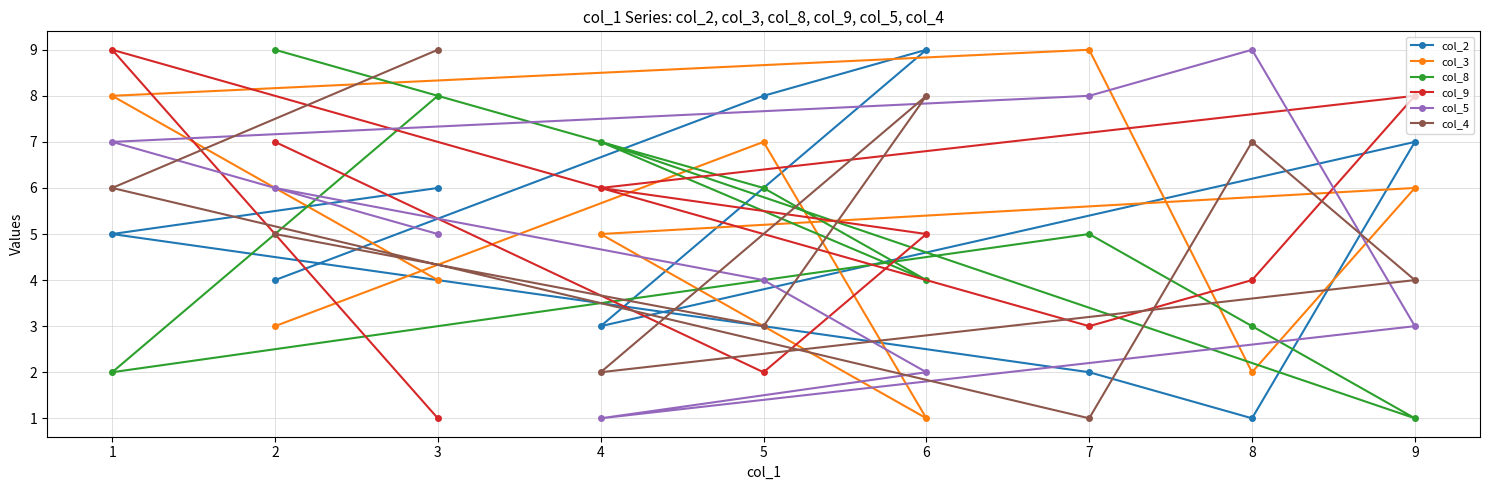

What is the difference between the maximum and second lowest values in the col_9 series?

7